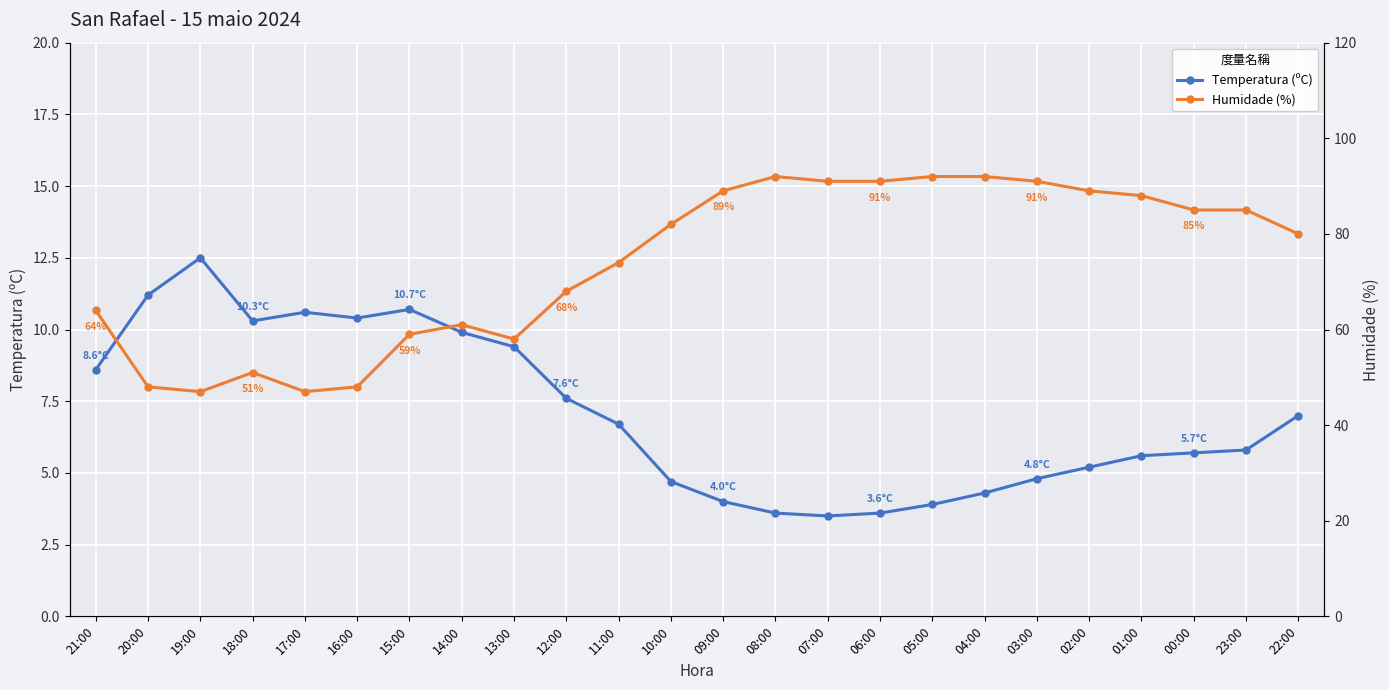

What is the sum of all Humidade (%) values?

1772.0